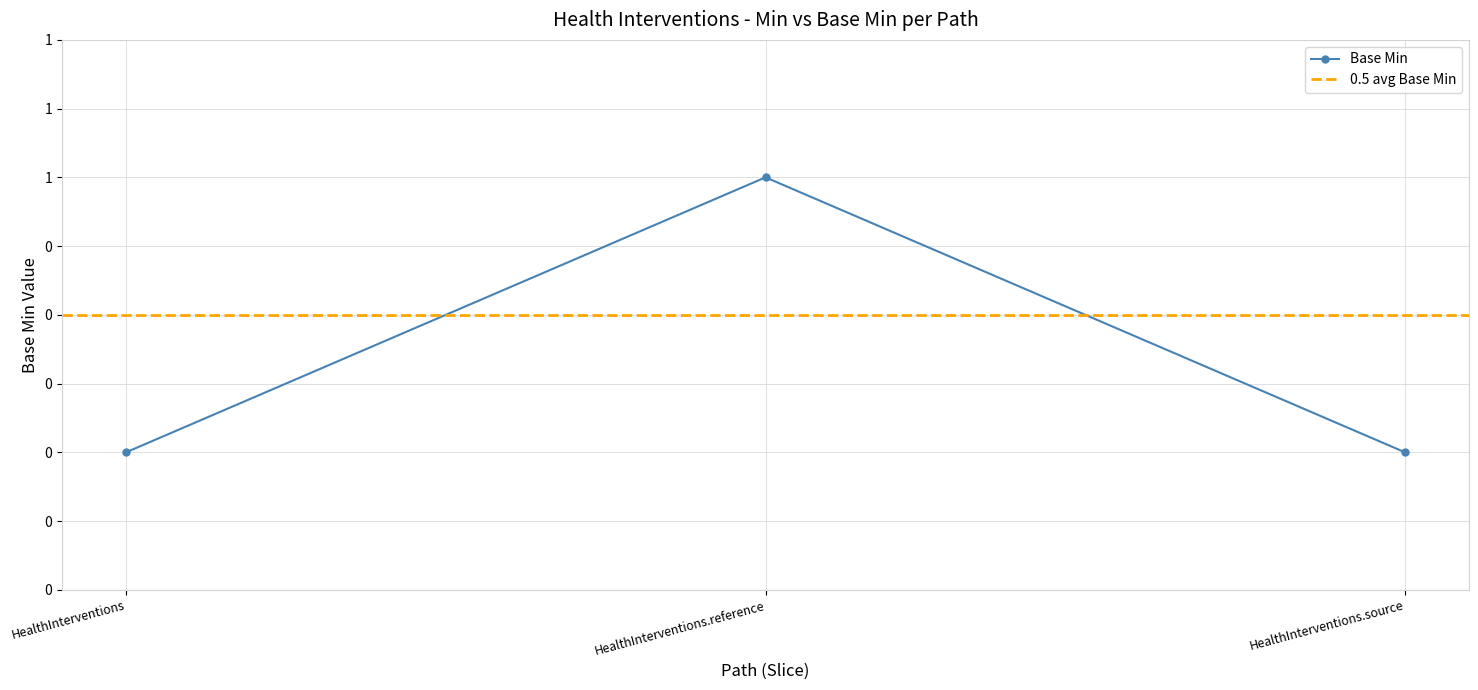

At which label is the value closest to 0?

HealthInterventions